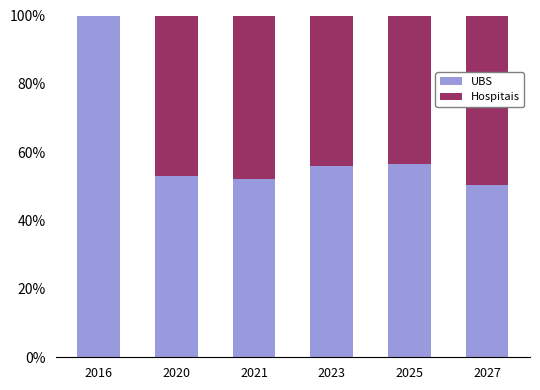

Is it true that UBS equals 39.2 at 2025?

False